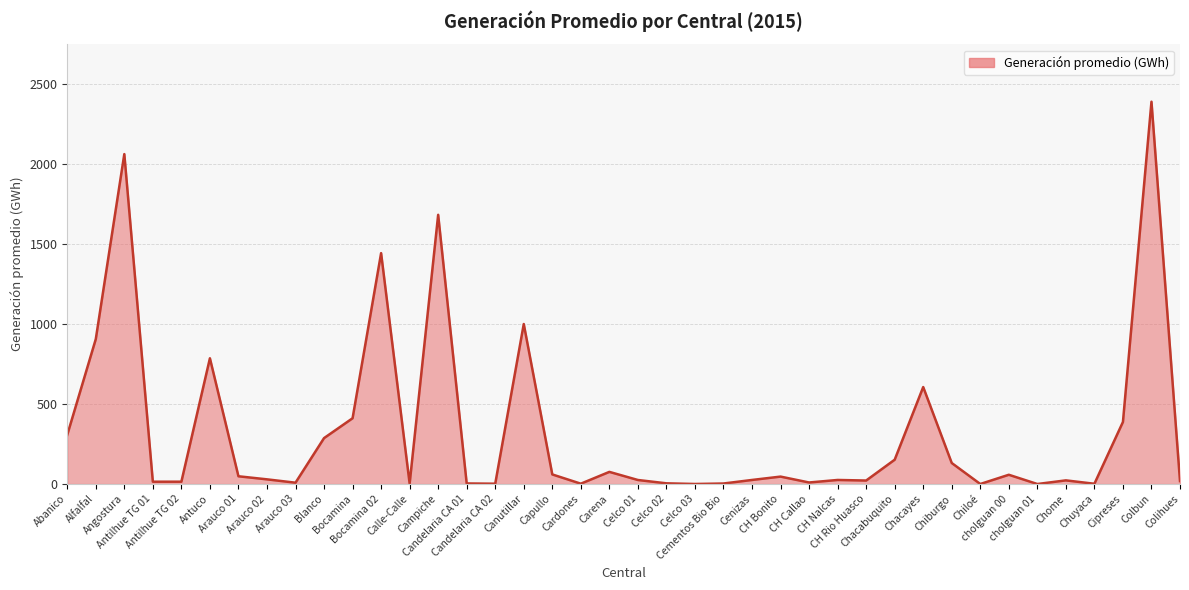

True or false: the data shows 411.3 at Bocamina.

True